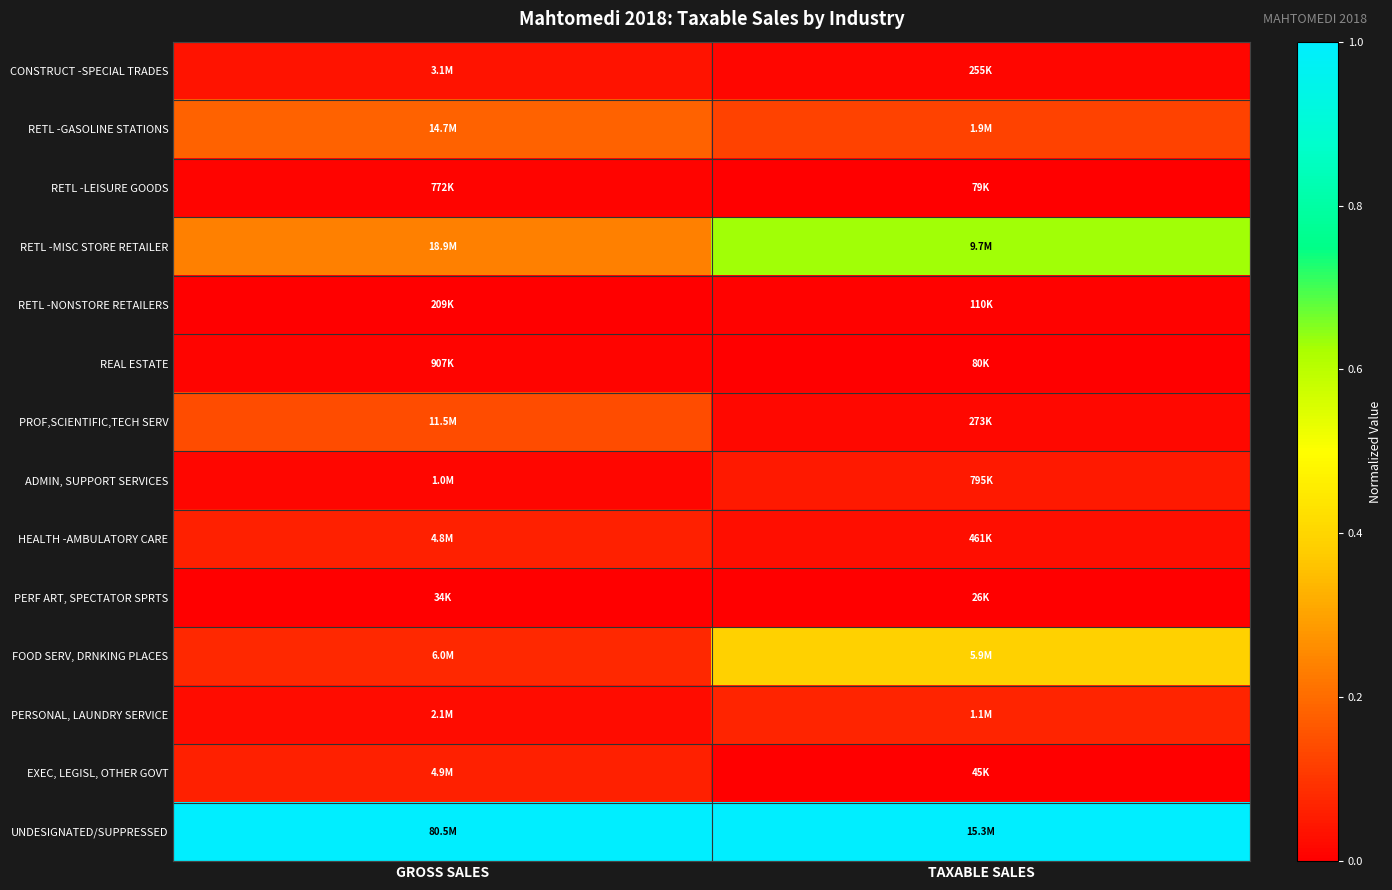

How many distinct data groups are displayed?

14